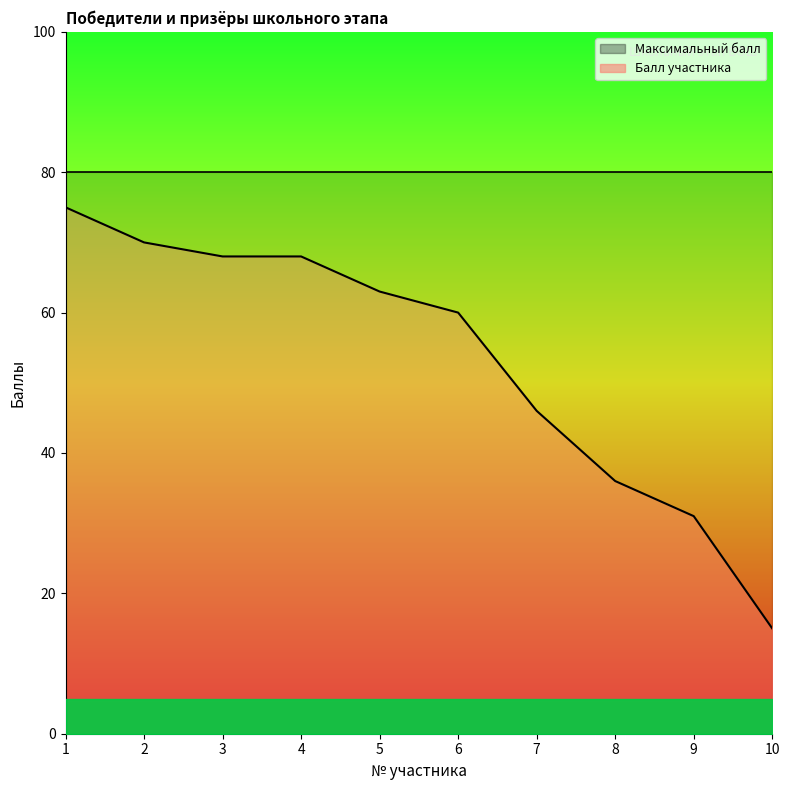

True or false: the data shows 75 at 1.

True